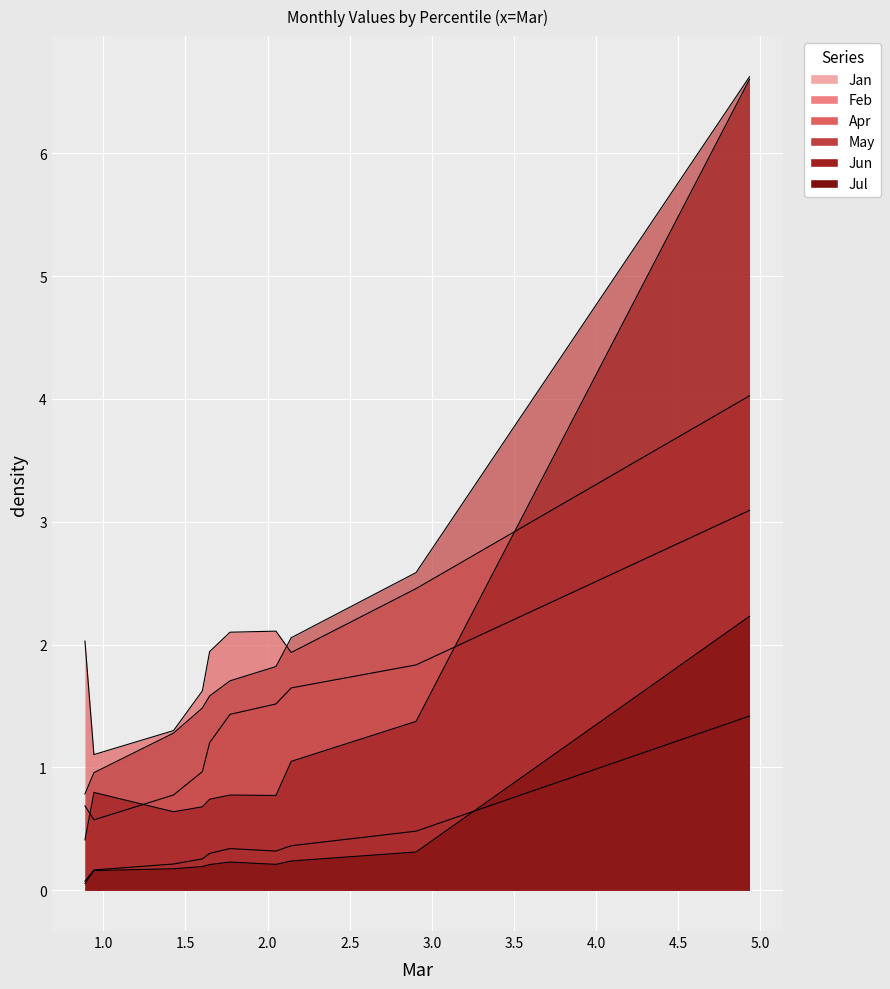

What is the maximum value shown in the chart?

6.6